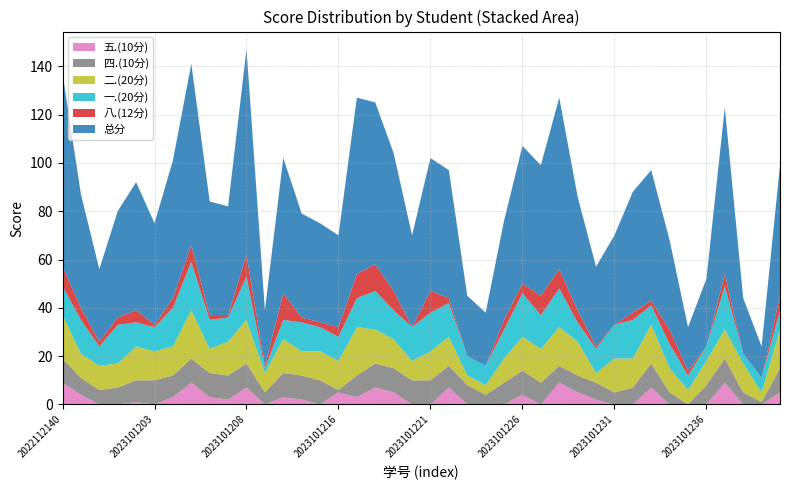

Reading left to right, extract all data points from this chart.

总分: 80	47	30	44	53	42	57	75	47	45	85	23	56	43	41	38	73	67	57	38	55	53	25	22	41	57	54	71	47	33	37	50	54	37	18	28	69	23	13	54
八.(12分): 8	5	2	3	5	1	4	7	2	1	9	1	11	2	2	4	10	11	8	0	9	2	0	0	4	4	8	8	5	1	0	3	2	6	2	0	5	0	0	6
一.(20分): 12	14	8	16	10	10	16	20	12	10	18	2	8	12	10	10	12	16	12	14	16	14	8	8	12	18	14	16	8	10	14	16	8	10	6	6	18	4	6	8
二.(20分): 18	10	10	10	14	12	12	20	10	14	18	8	14	10	12	12	20	14	12	8	12	12	4	4	10	14	14	16	14	4	14	12	16	10	6	10	12	12	4	16
四.(10分): 10	7	6	7	9	10	9	10	10	10	10	5	10	10	10	1	9	10	10	10	10	9	8	4	9	10	9	7	7	7	5	7	10	5	0	8	10	5	1	10
五.(10分): 9	4	0	0	1	0	3	9	3	2	7	0	3	2	0	5	3	7	5	0	0	7	0	0	0	4	0	9	5	2	0	0	7	0	0	0	9	0	0	5